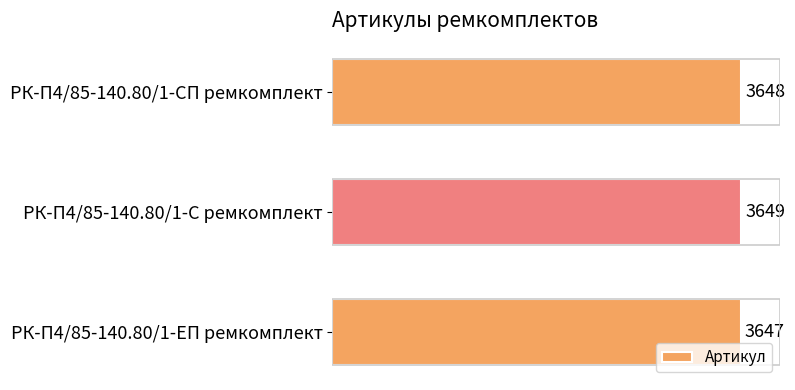

Reading top to bottom, list all the values displayed in this chart.

РК-П4/85-140.80/1-СП ремкомплект=3648	РК-П4/85-140.80/1-С ремкомплект=3649	РК-П4/85-140.80/1-ЕП ремкомплект=3647